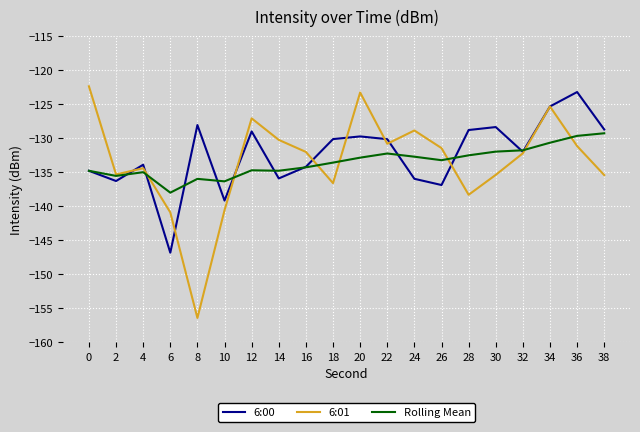

What is the average value of the Rolling Mean series?

-133.5